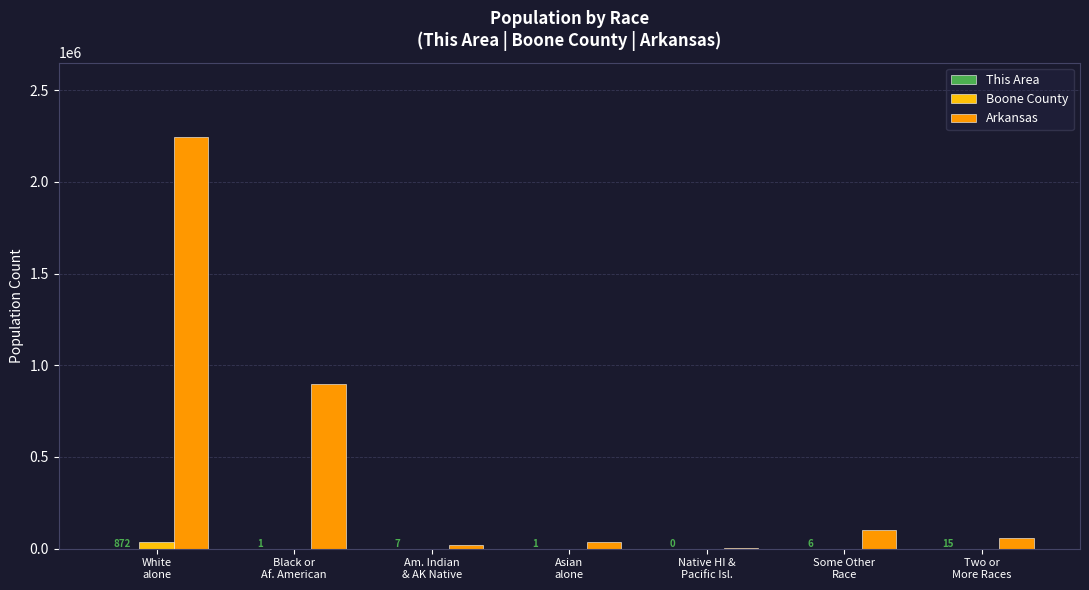

Between White
alone and Two or
More Races, which series saw the biggest shift?

Arkansas